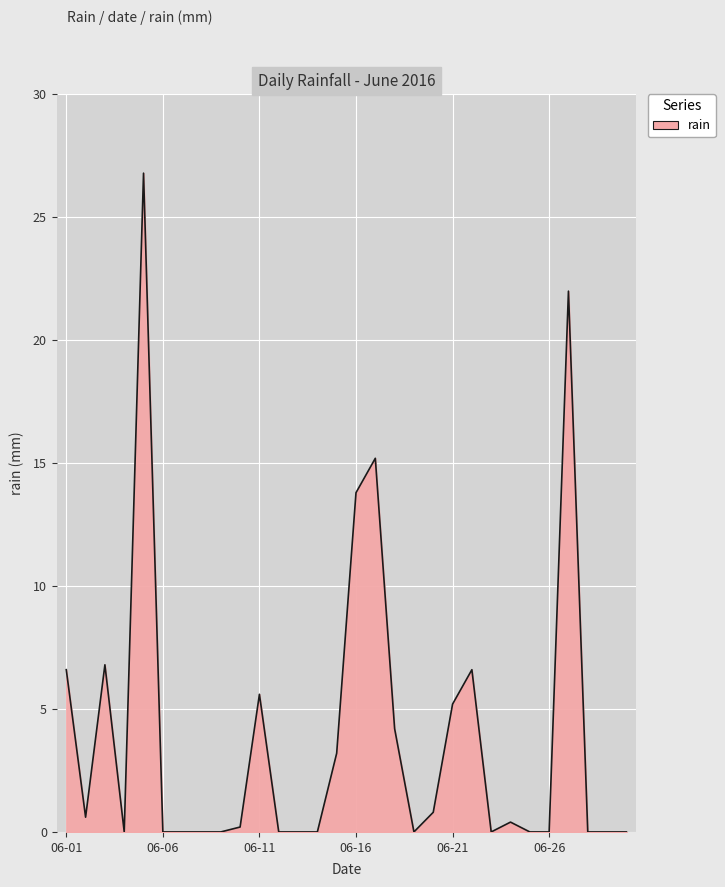

What is the difference between the maximum and minimum values?

26.8